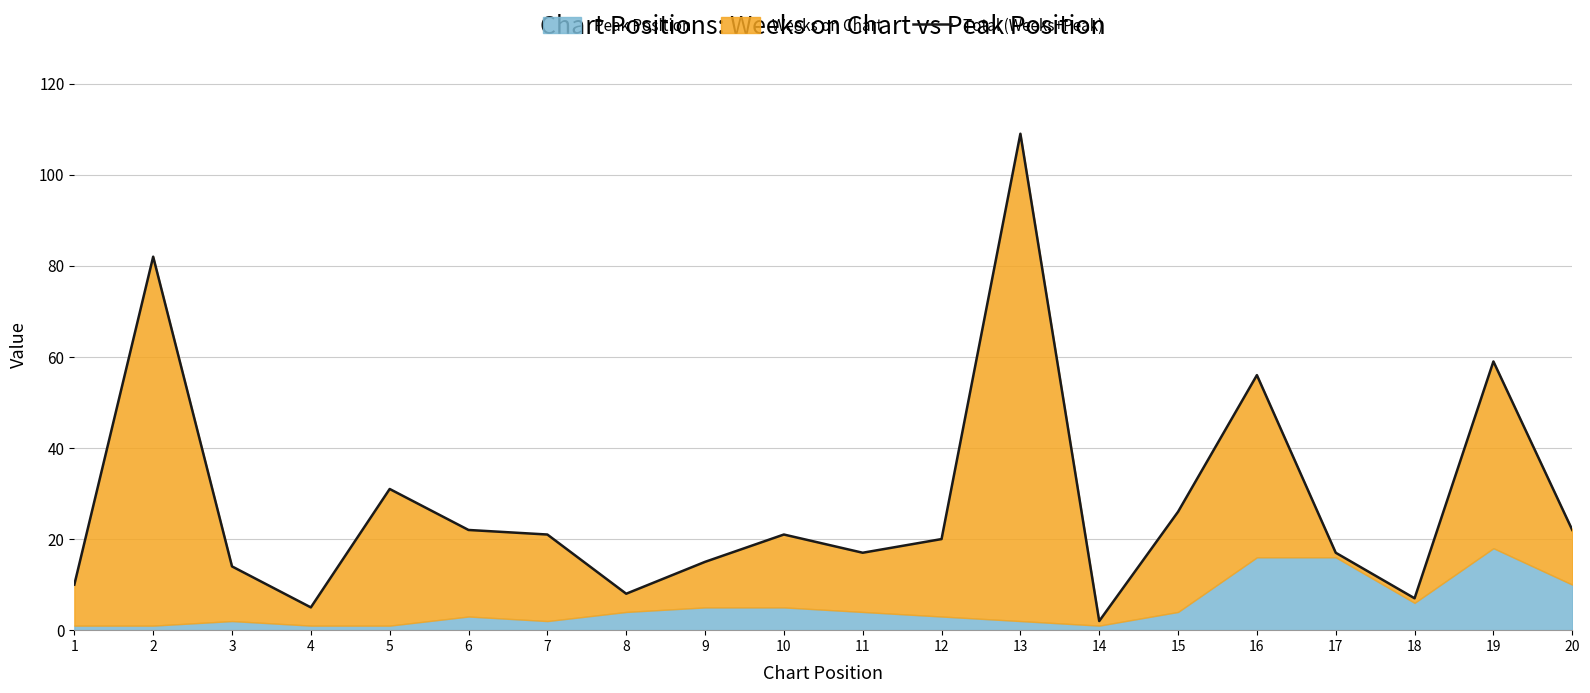

Count the number of categories in the chart.

20